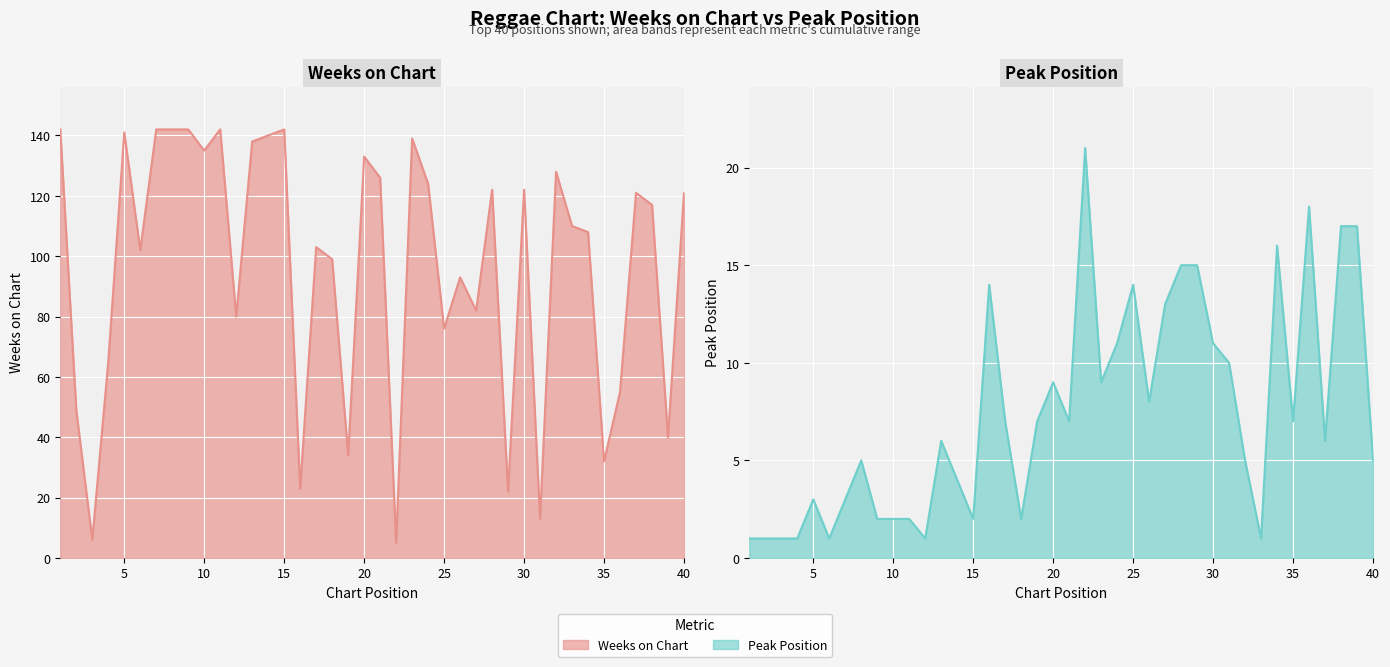

What are all the series names shown in the legend?

Weeks on Chart, Peak Position